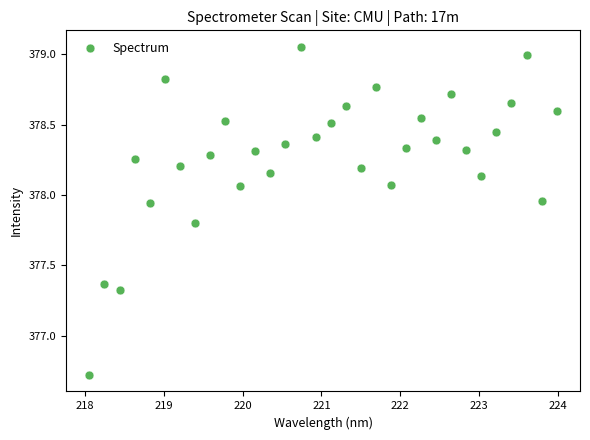

What is the range of X values (max minus min)?

5.9